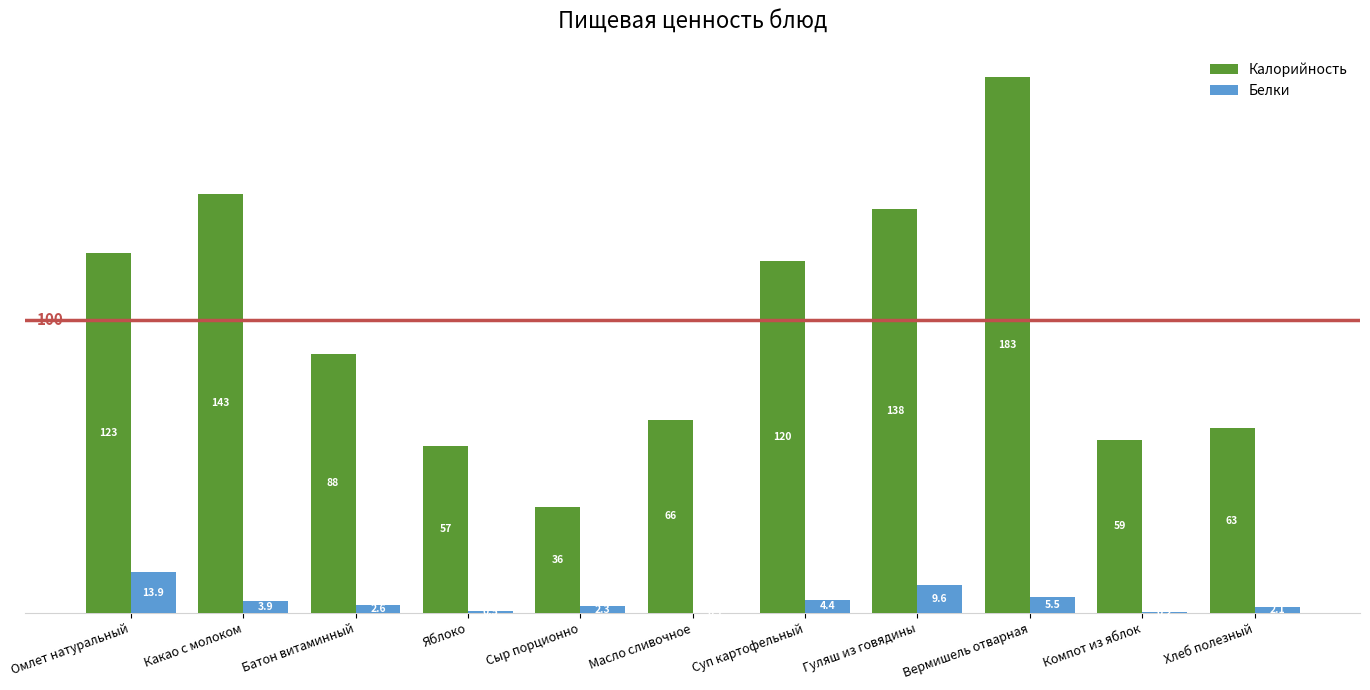

Which series changed the most between Суп картофельный and Вермишель отварная?

Калорийность